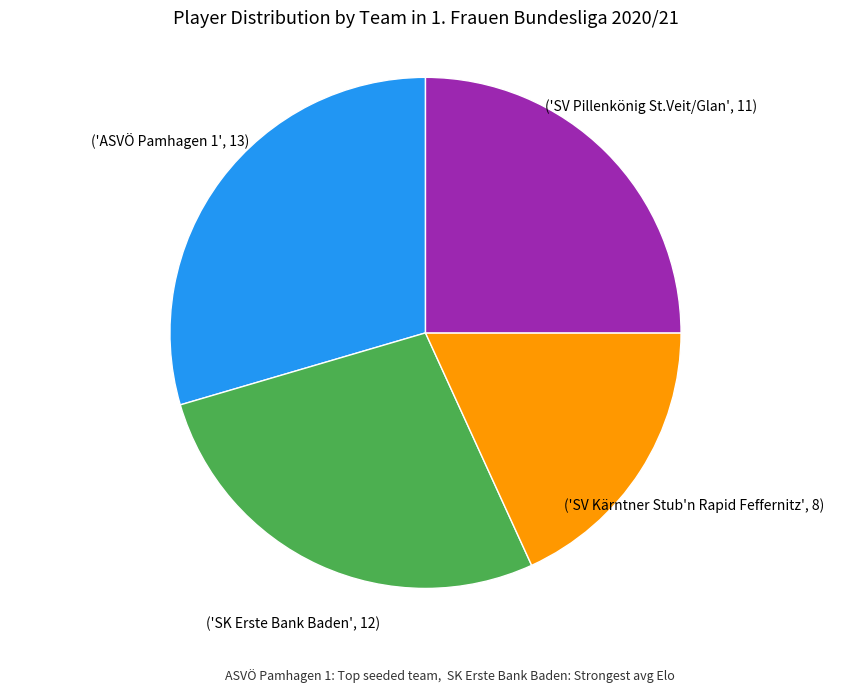

Is there a majority slice in this chart?

No